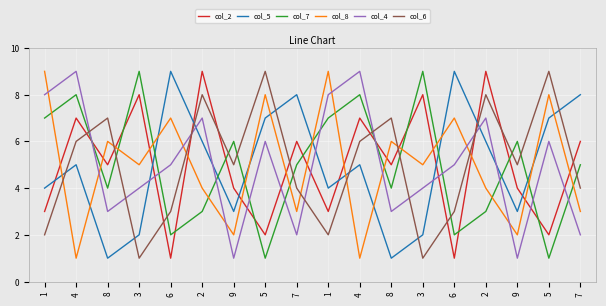

How many lines are shown in the chart?

6